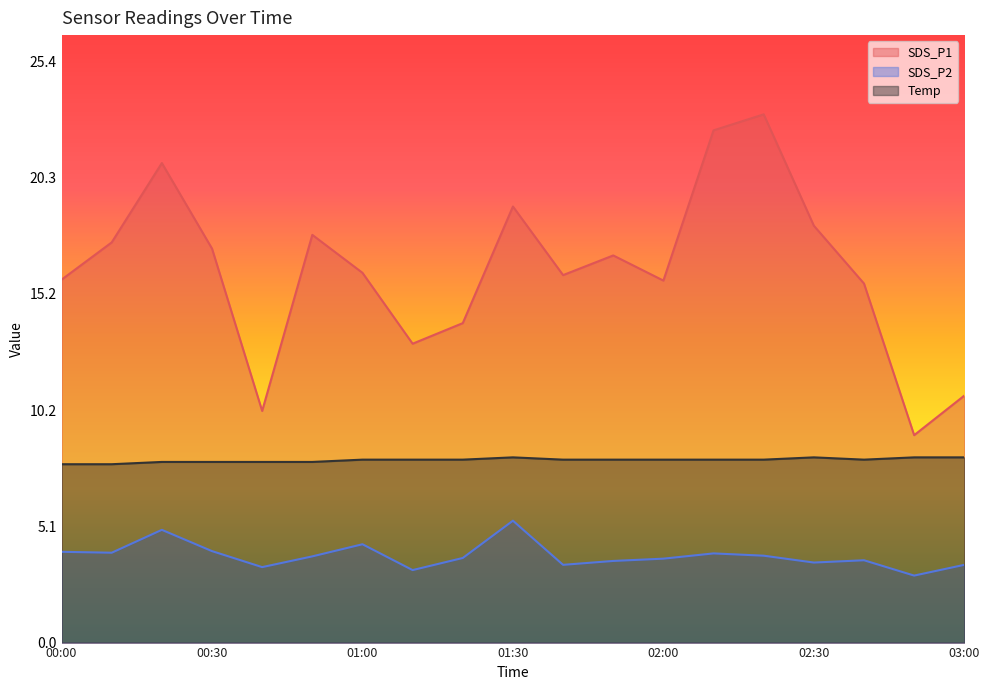

Which has a higher value, 00:20 or 01:10?

00:20